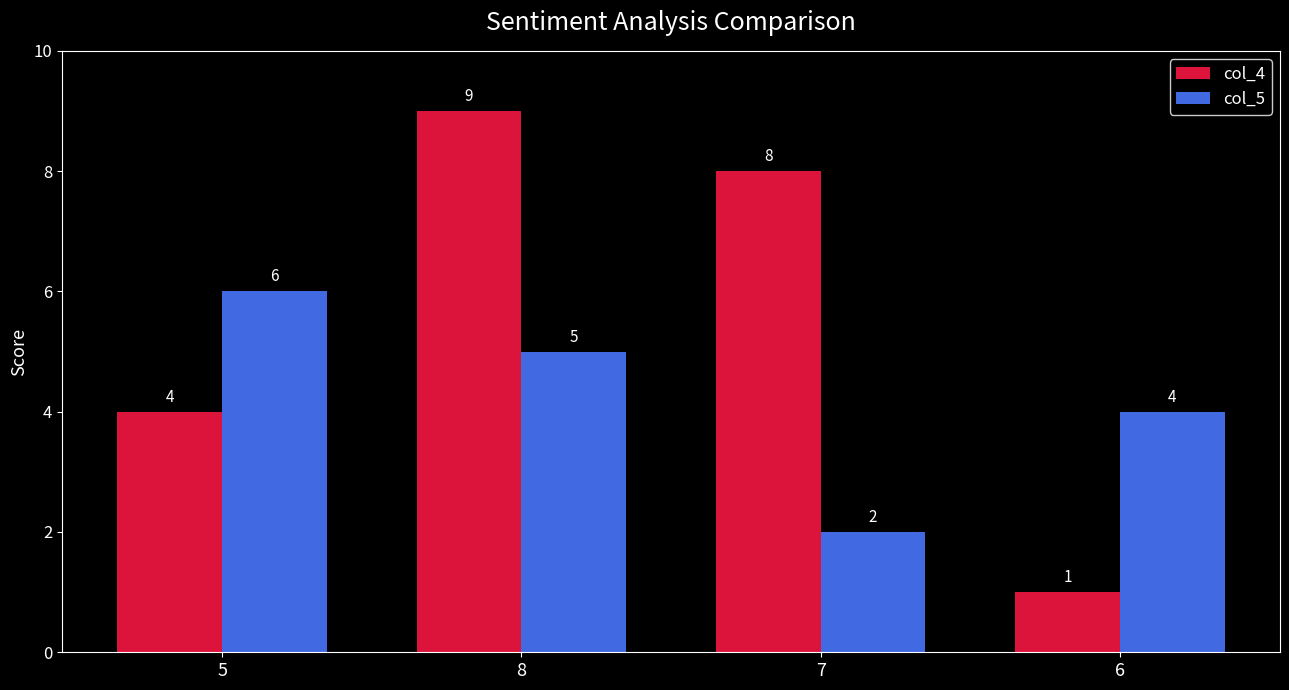

What is the difference between the maximum and minimum values in the col_5 series?

4